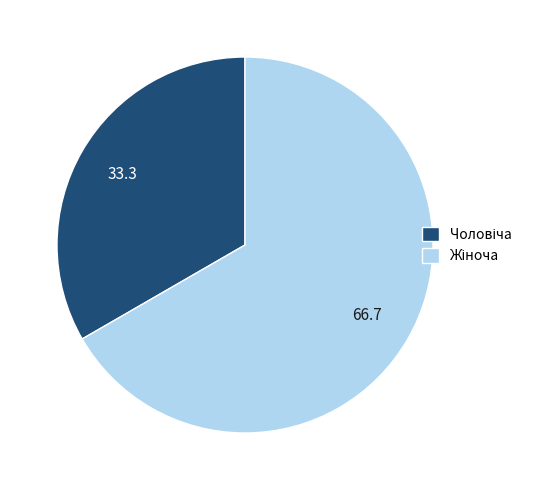

Does any single category account for the majority?

Yes